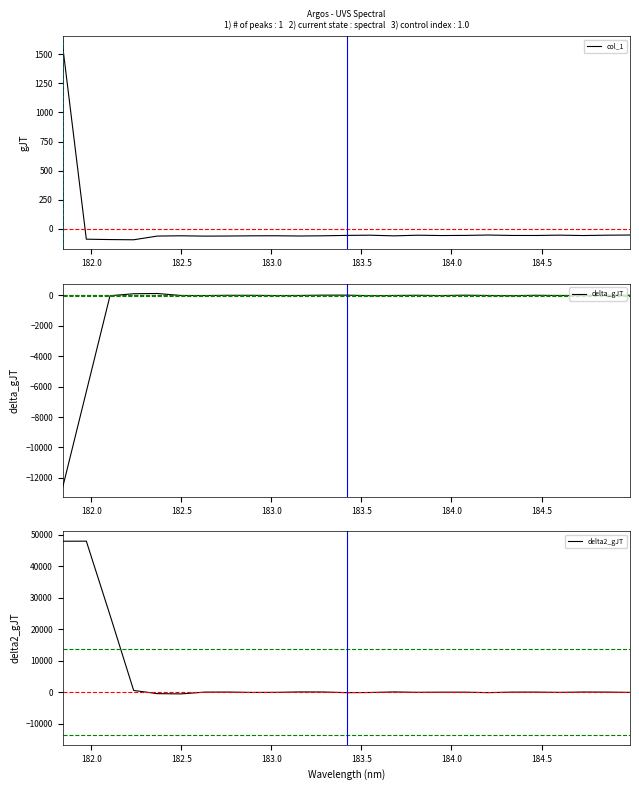

Rank the series at 184.5 from highest to lowest value.

delta2_gJT, delta_gJT, col_1